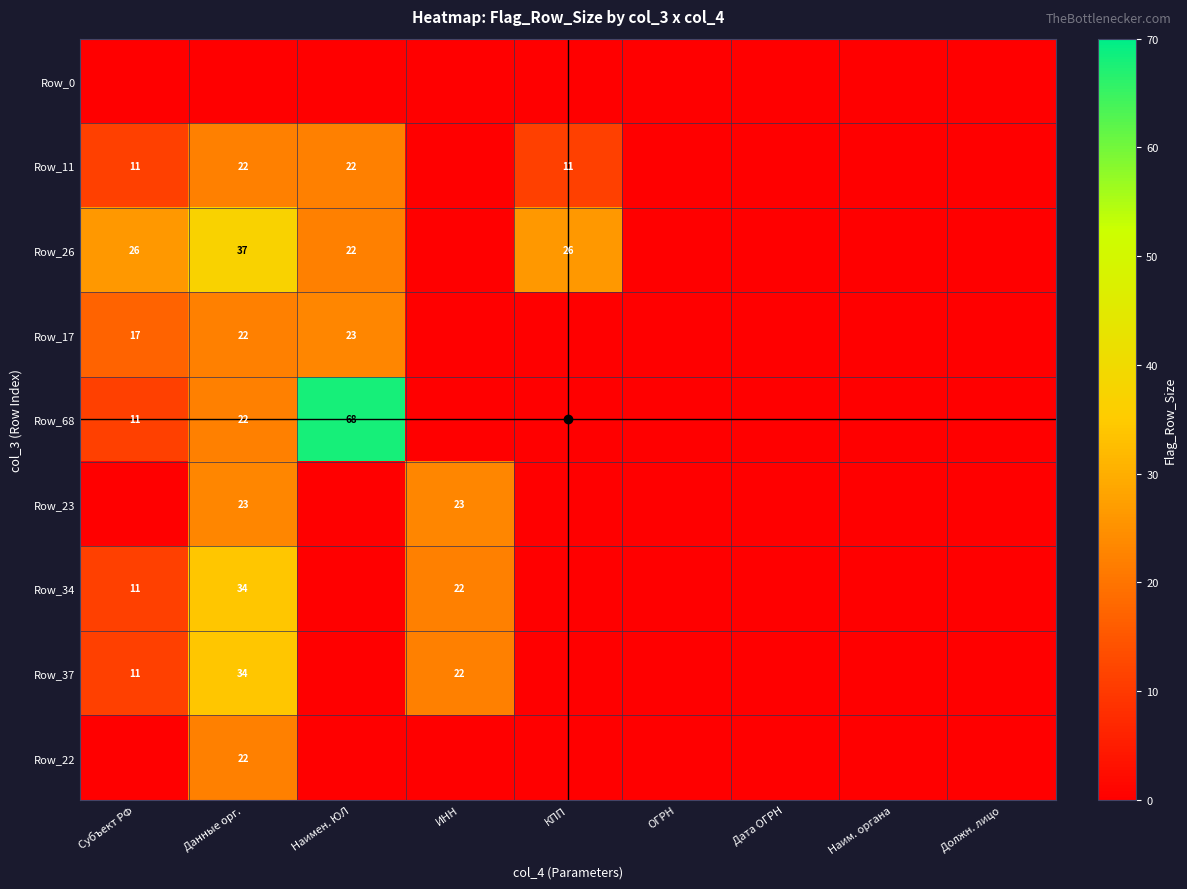

At how many categories does at least one series exceed 40?

1